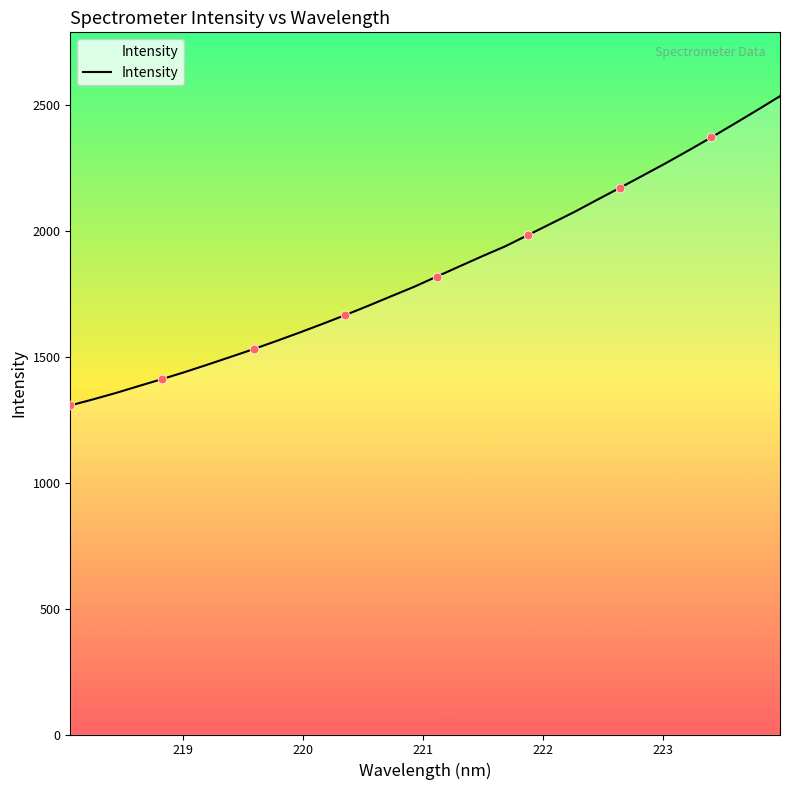

What is the minimum value shown in the chart?

1306.1